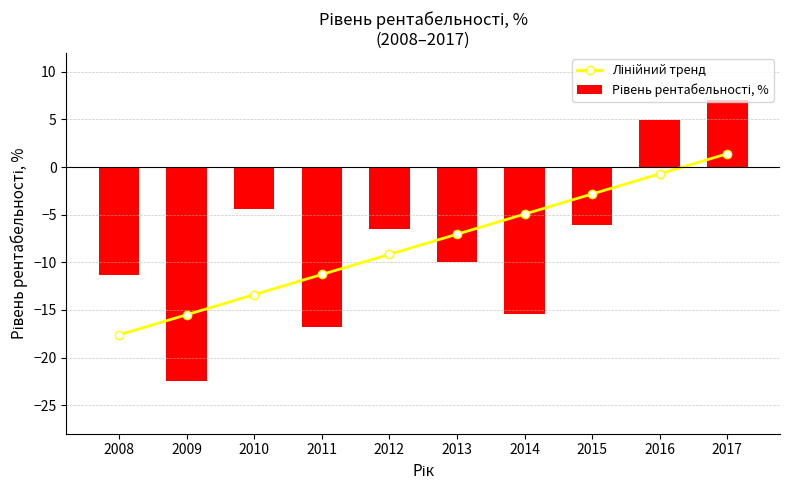

Which category has the highest value in the Лінійний тренд series?

2017